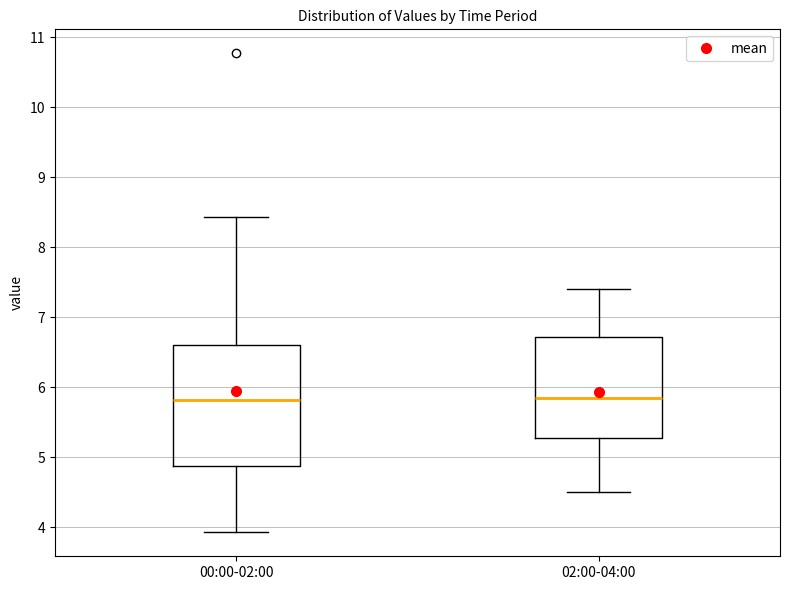

Reading left to right, transcribe this box plot: for each box, give where its median line is, the range the box spans, and where its two whiskers end, as read against the y-axis. The values are not printed on the chart, so give them approximately, as read against the axis.

00:00-02:00: median 5.8, box 4.9 to 6.6, whiskers 3.9 to 8.4
02:00-04:00: median 5.9, box 5.3 to 6.7, whiskers 4.5 to 7.4